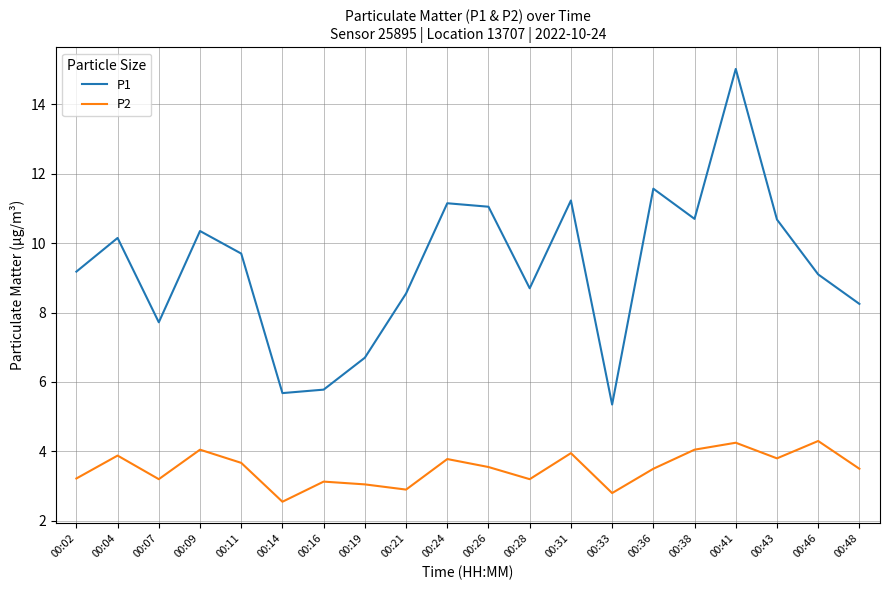

What are all the series names shown in the legend?

P1, P2